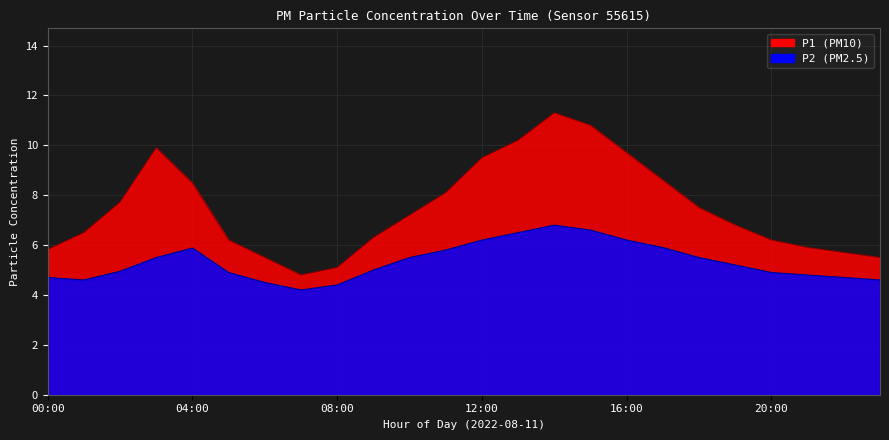

True or false: P1 has a value of 14.9 at 04:00.

False